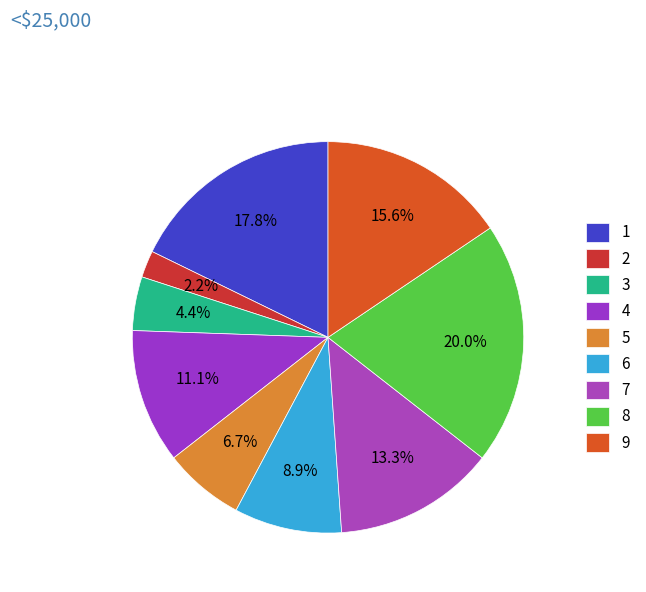

The 2 slice represents 1% of the pie. True or false?

False